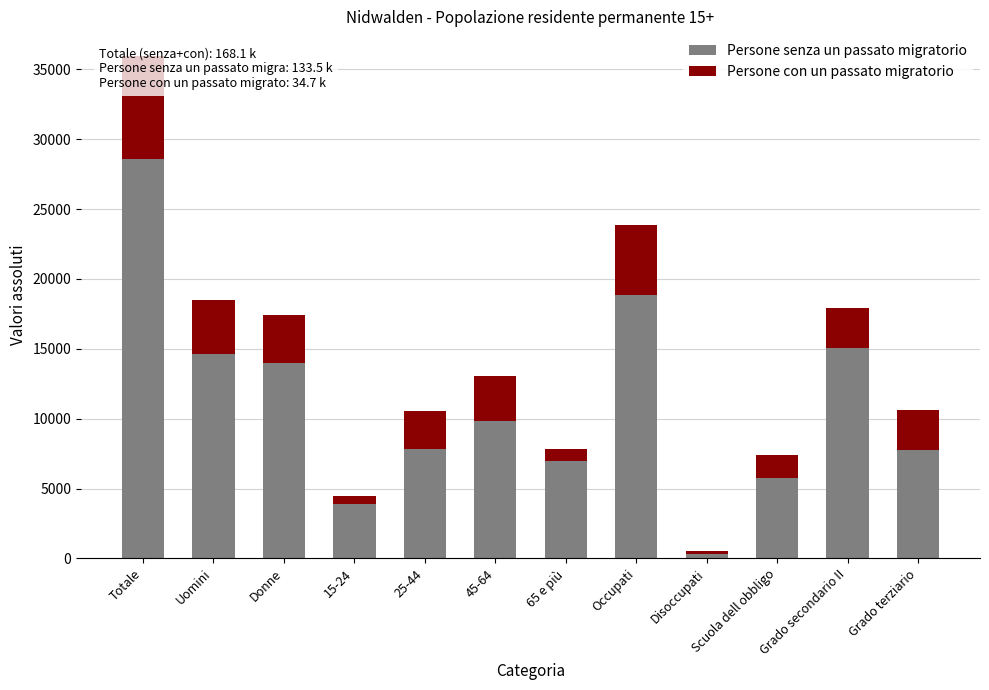

At how many categories does at least one series exceed 2057?

11